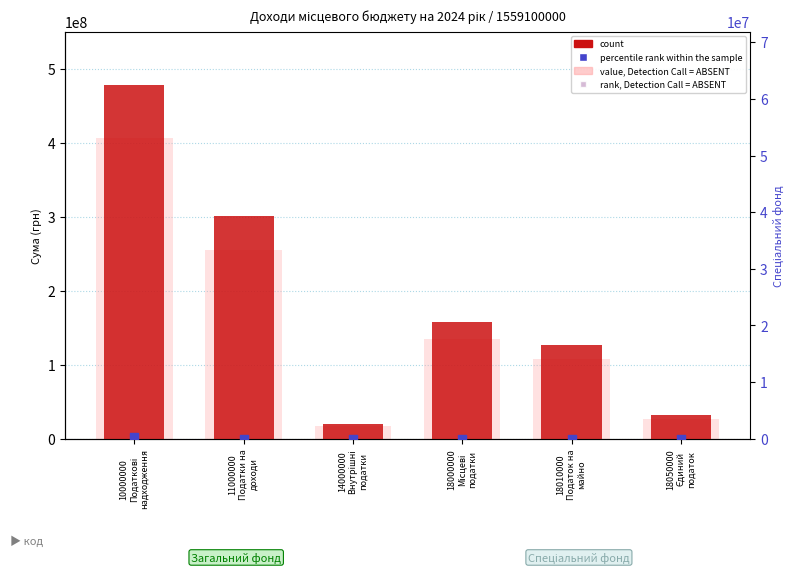

Is the value of value, Detection Call = ABSENT at 10000000
Податкові
надходження greater than the value of rank, Detection Call = ABSENT at 10000000
Податкові
надходження?

Yes